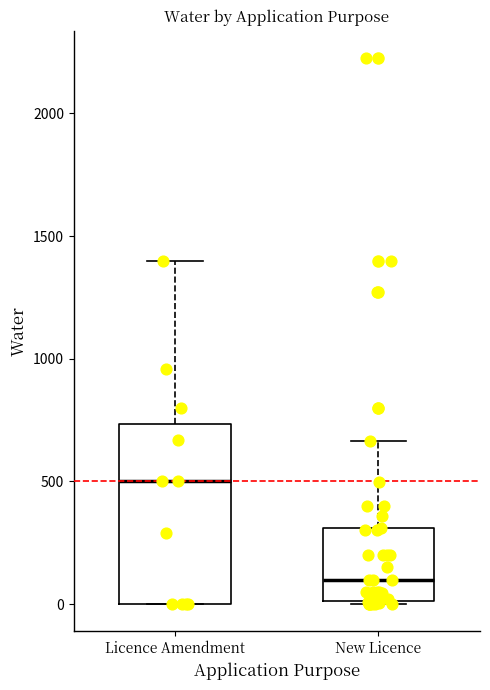

Reading left to right, transcribe this box plot: for each box, give where its median line is, the range the box spans, and where its two whiskers end, as read against the y-axis. The values are not printed on the chart, so give them approximately, as read against the axis.

Licence Amendment: median 500, box 0 to 750, whiskers 0 to 1400
New Licence: median 100, box 0 to 300, whiskers 0 to 650